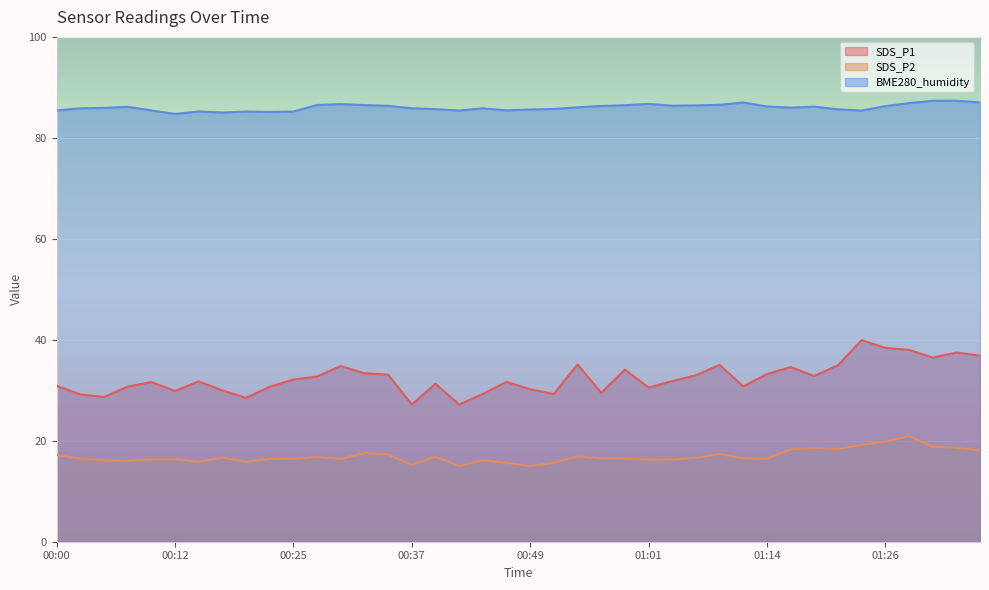

At which label does SDS_P2 reach its minimum?

00:42